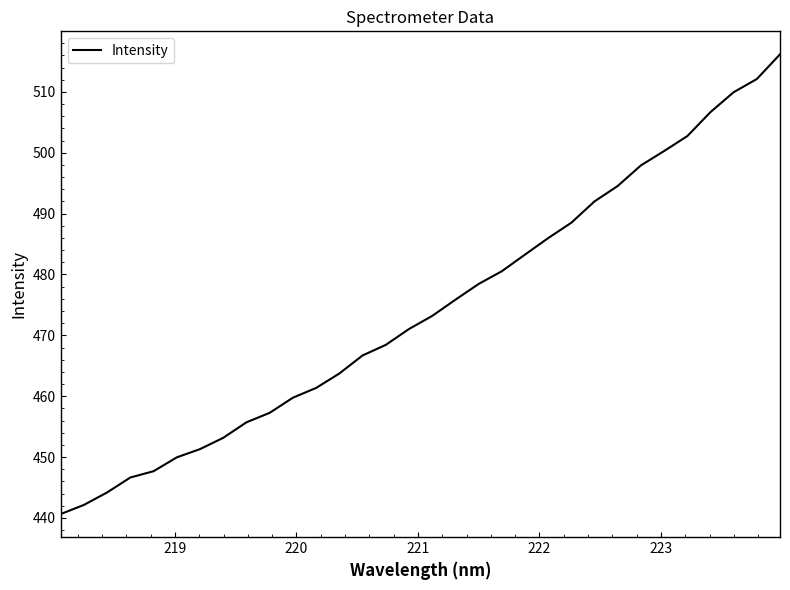

What is the smallest value displayed?

440.6